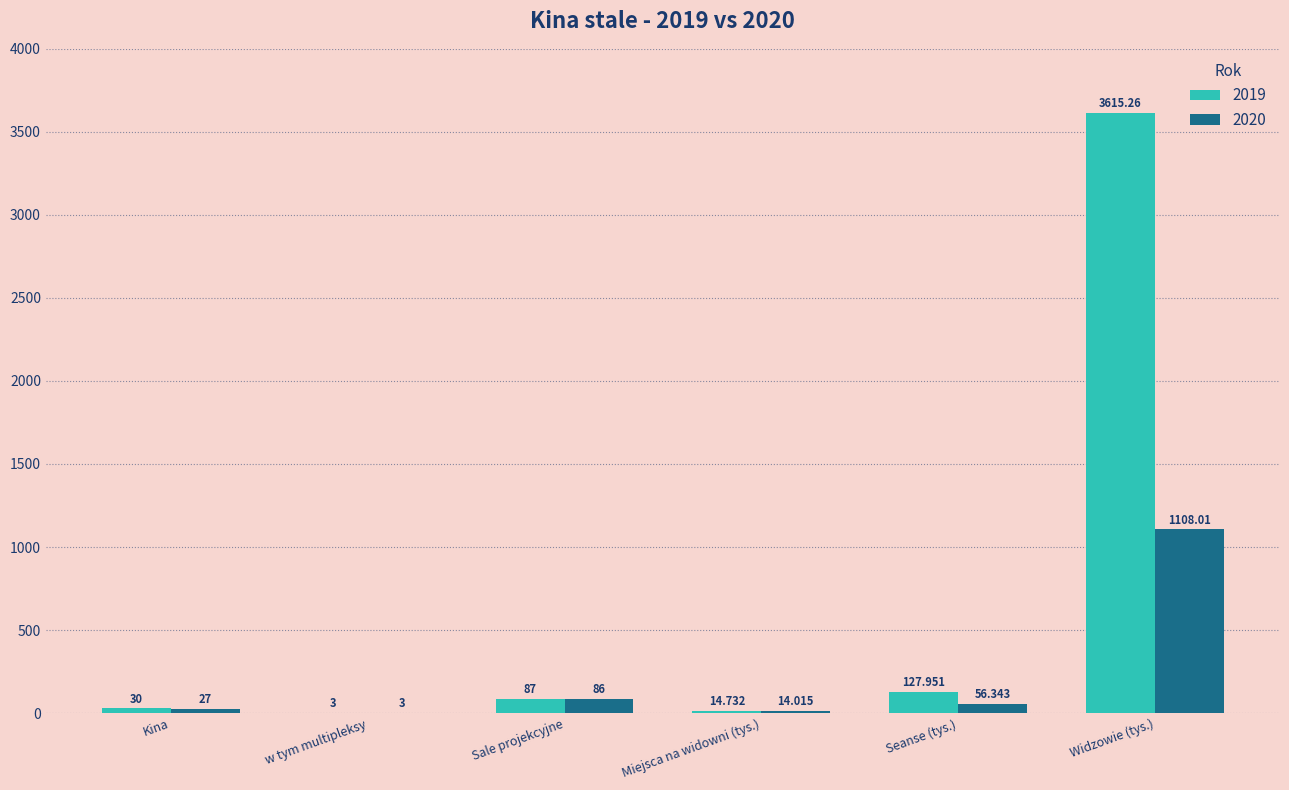

At which category is the sum across all series the highest?

Widzowie (tys.)